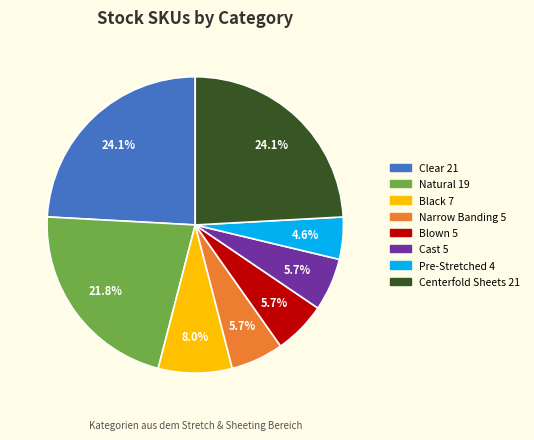

How many segments does this pie chart have?

8